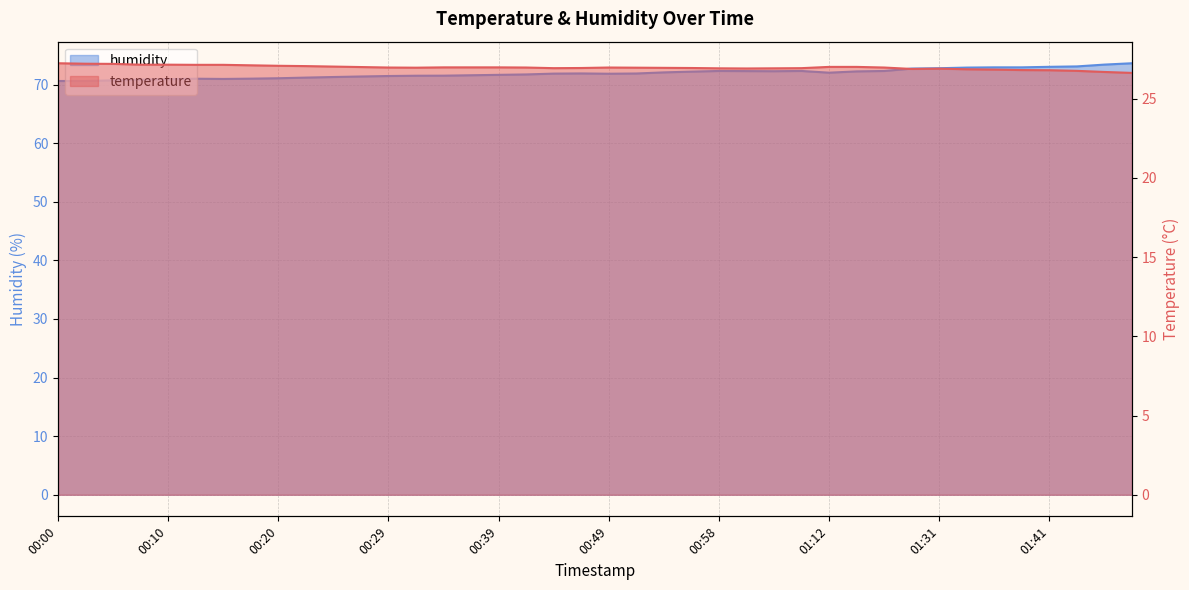

Is the value of humidity at 00:41 greater than the value of temperature at 00:27?

Yes